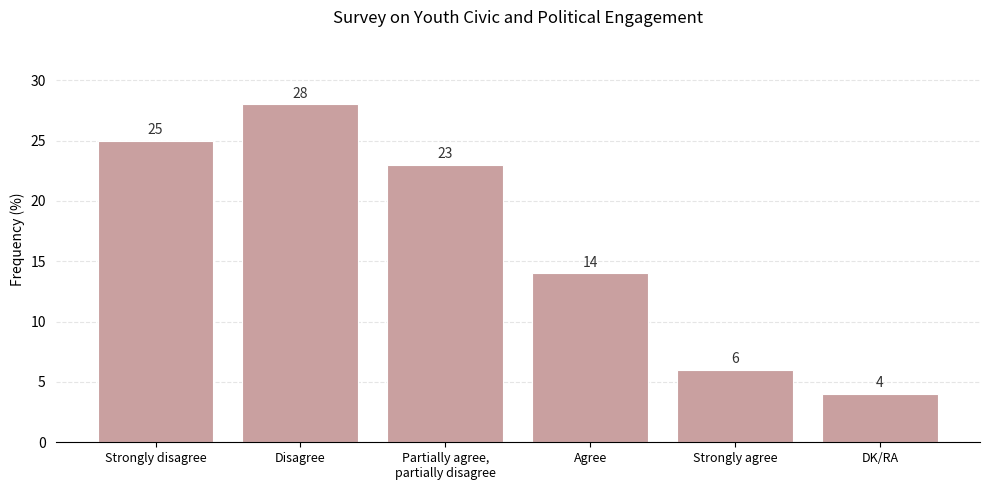

What is the label of the 2nd bar from the right?

Strongly agree